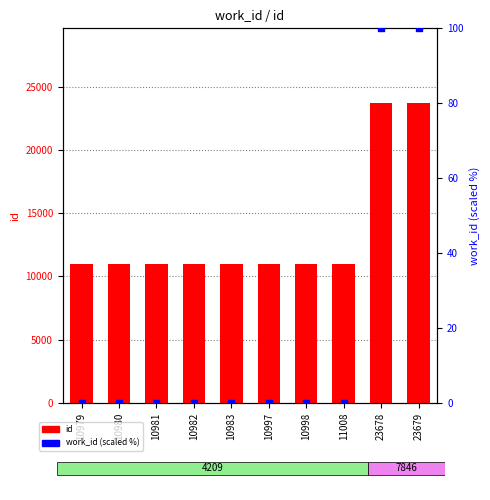

Which series has the widest spread of Y values?

id